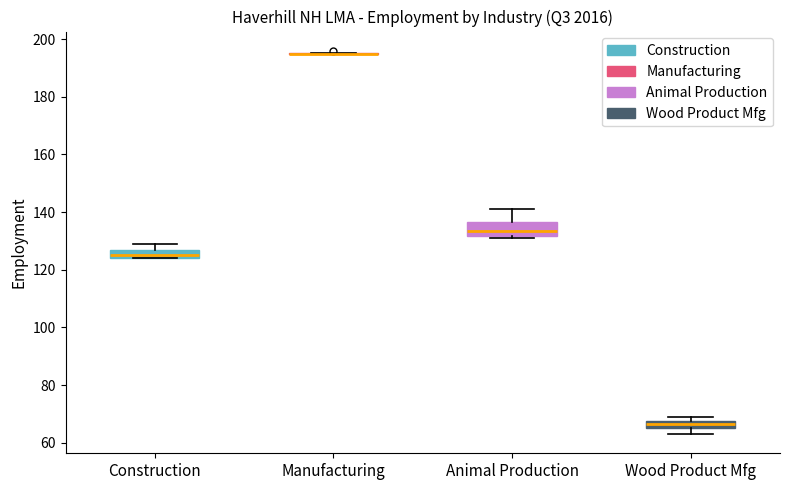

Comparing the boxes themselves (not the whiskers), which one is the tallest?

Animal Production